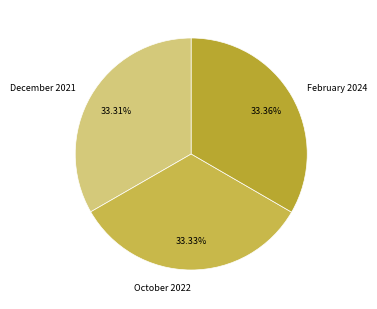

How many slices are in this pie chart?

3